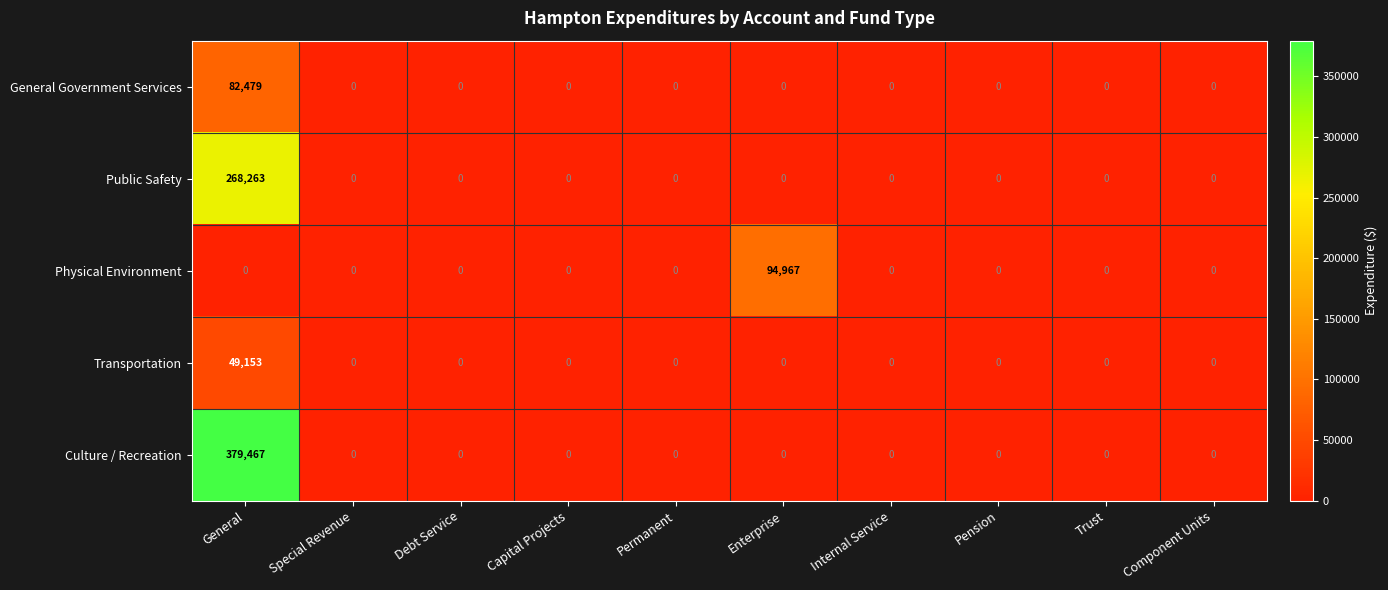

How many distinct data groups are displayed?

5